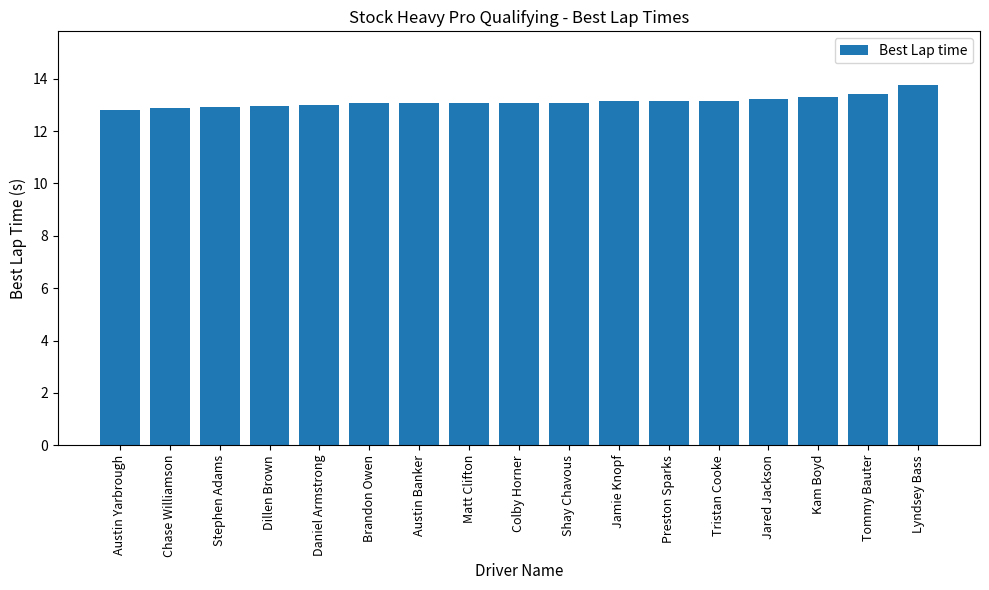

What is the approximate value at Kam Boyd?

13.3